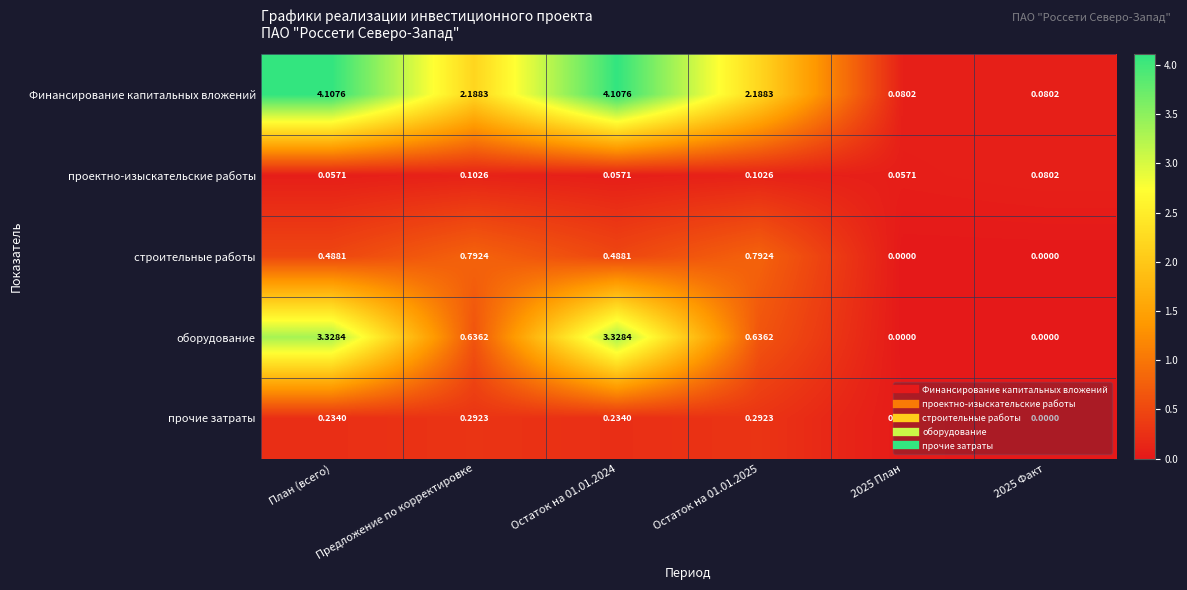

List the series in order of their peak value, highest first.

Финансирование капитальных вложений, оборудование, строительные работы, прочие затраты, проектно-изыскательские работы